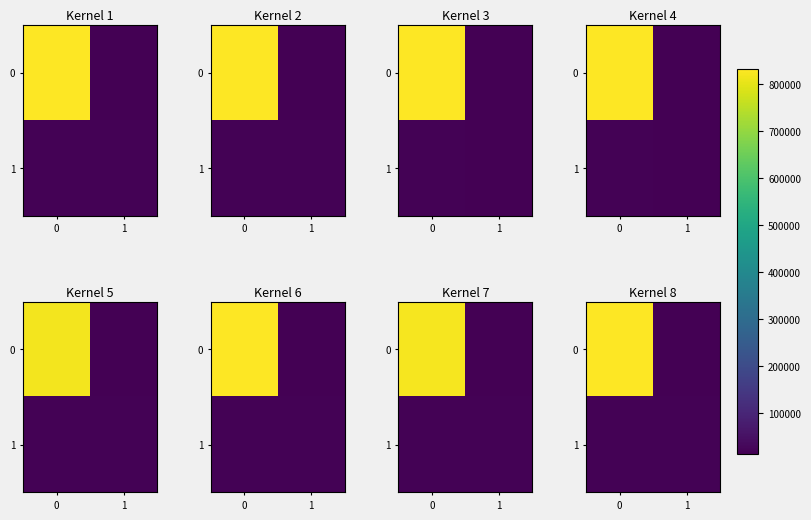

True or false: row_1 has a value of 18356.1 at 0.

True